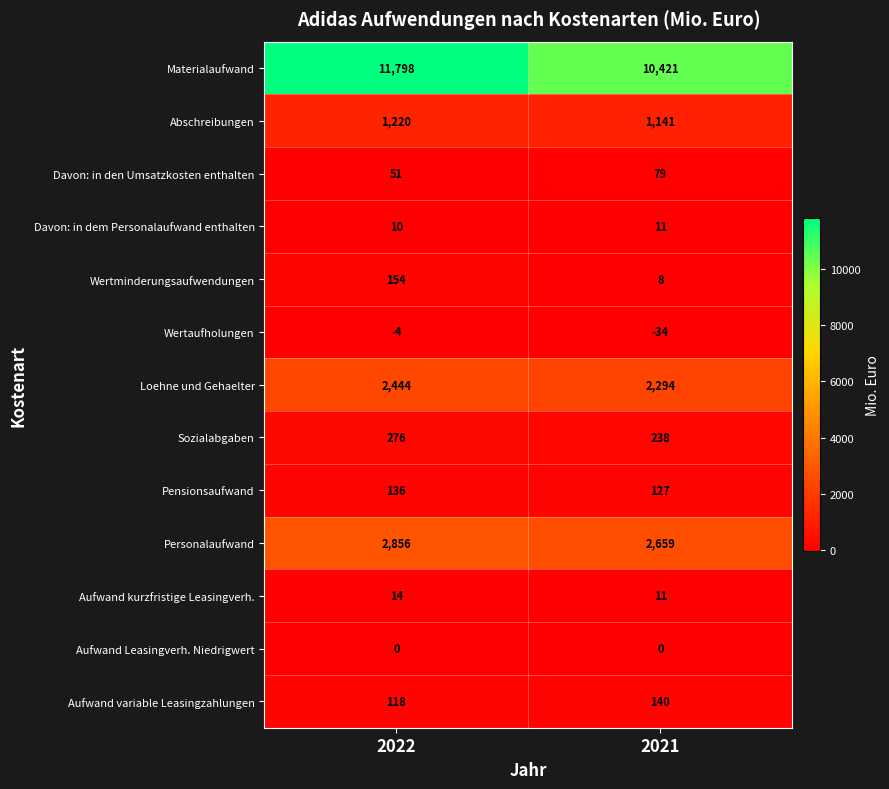

Which category has the highest value in the Davon: in den Umsatzkosten enthalten series?

2021